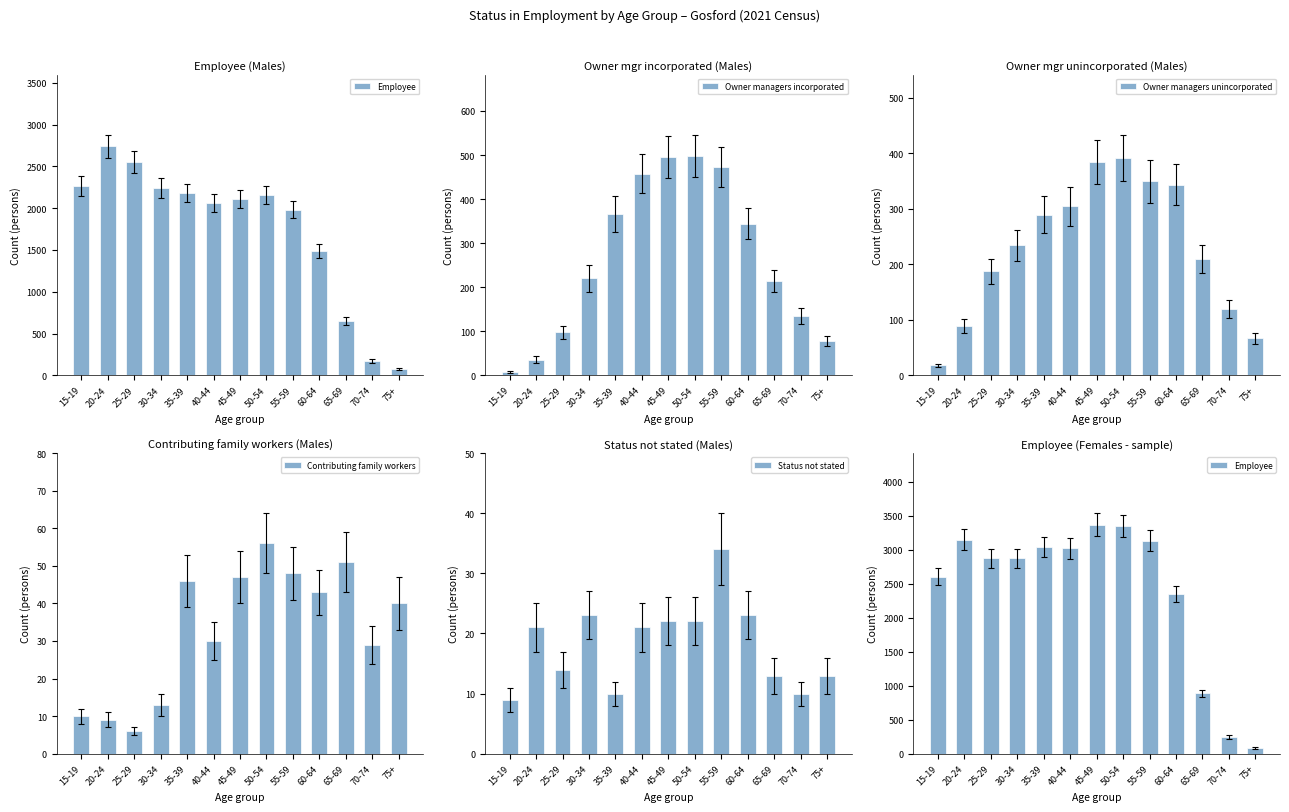

At which label is Status not stated closest to 21?

20-24